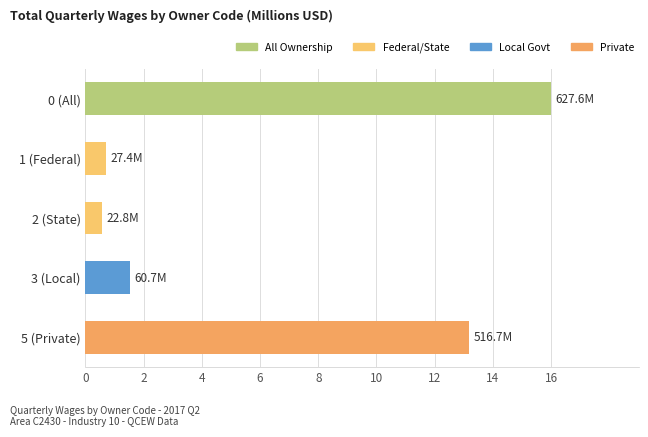

Reading top to bottom, transcribe all the data shown in this chart.

0 (All)=16.0	1 (Federal)=0.7	2 (State)=0.6	3 (Local)=1.5	5 (Private)=13.2